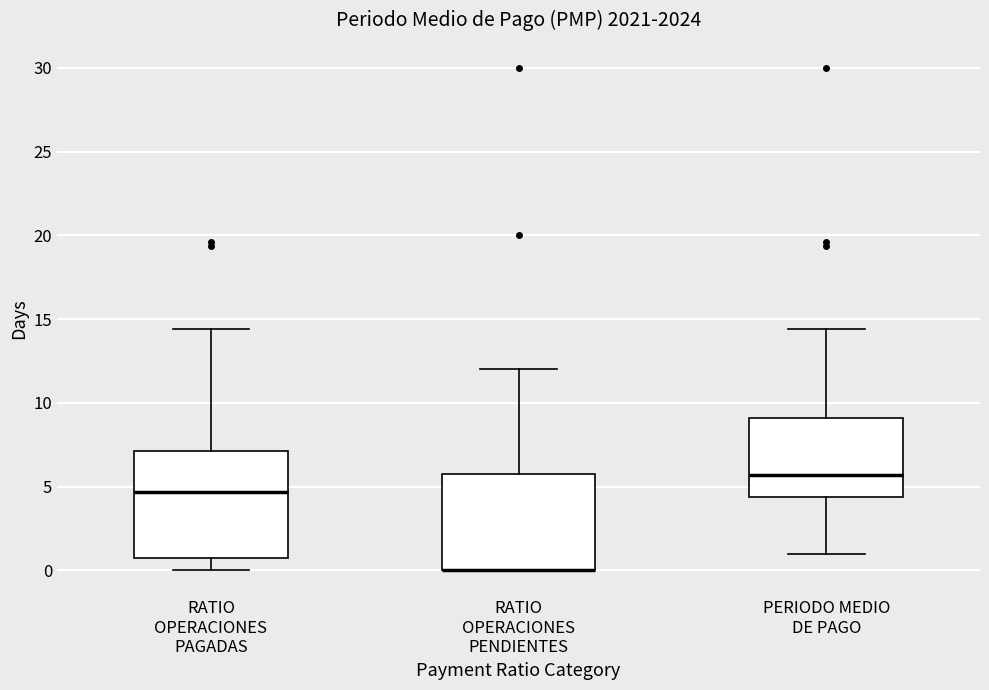

Where does the lower whisker of the box for RATIO OPERACIONES PAGADAS end on the y-axis? The values are not printed on the chart, so give them approximately, as read against the axis.

0.0